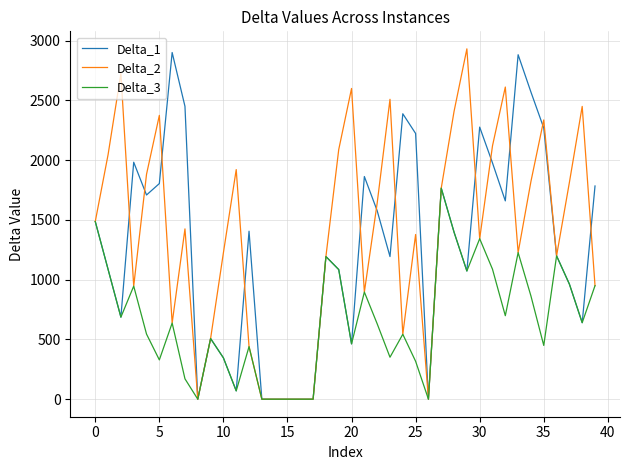

True or false: Delta_1 and Delta_2 intersect in this chart.

True